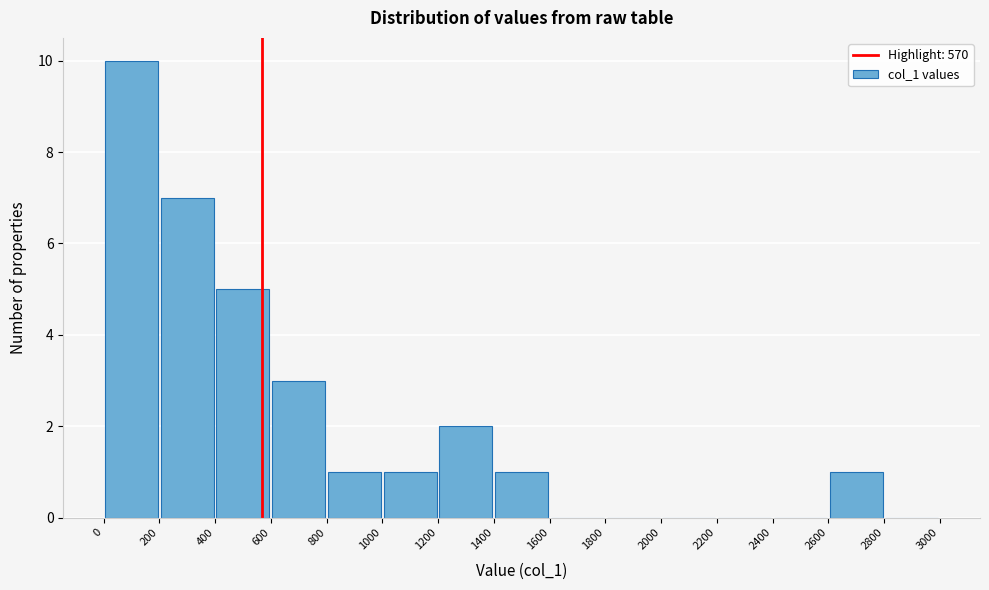

Reading left to right, transcribe this chart: for each bar, give the range it covers on the x-axis and its height. The values are not printed on the chart, so give them approximately, as read against the axis.

0 to 200: 10
200 to 400: 7
400 to 600: 5
600 to 800: 3
800 to 1000: 1
1000 to 1200: 1
1200 to 1400: 2
1400 to 1600: 1
1600 to 1800: 0
1800 to 2000: 0
2000 to 2200: 0
2200 to 2400: 0
2400 to 2600: 0
2600 to 2800: 1
2800 to 3000: 0